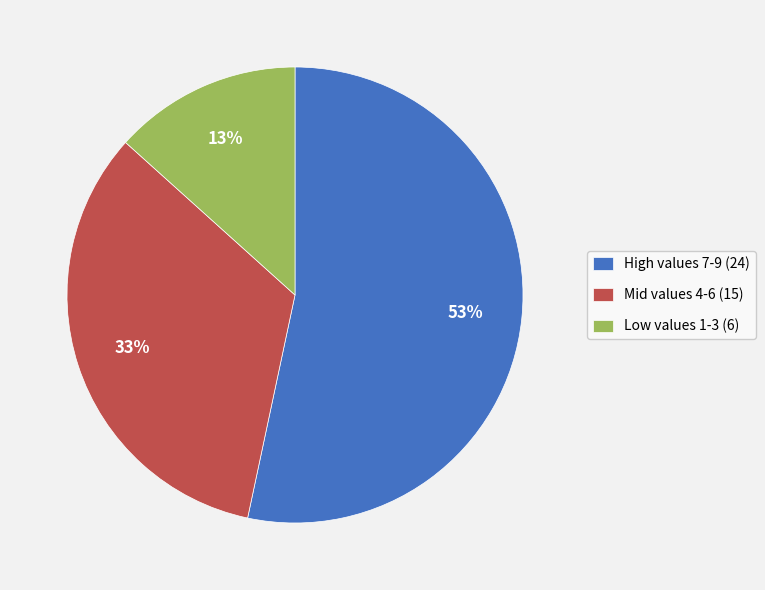

Count the number of slices in the pie.

3